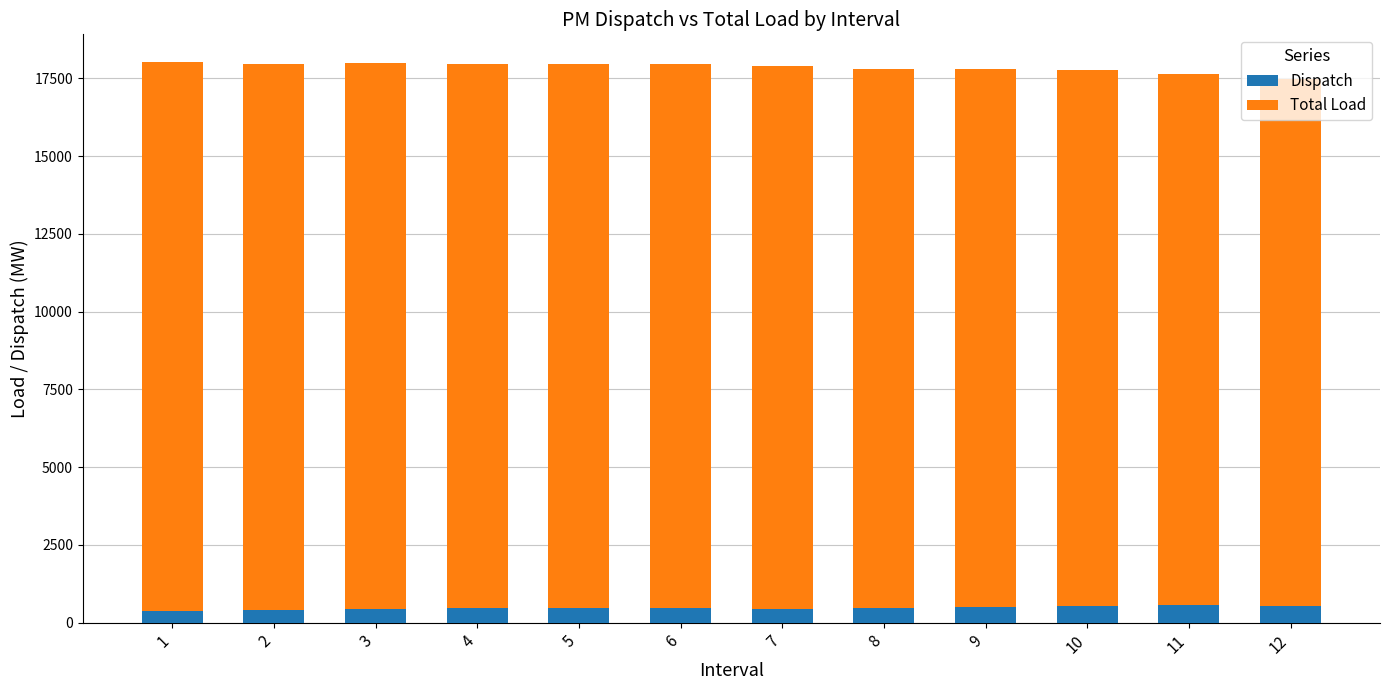

What is the sum of all Dispatch values?

5744.4